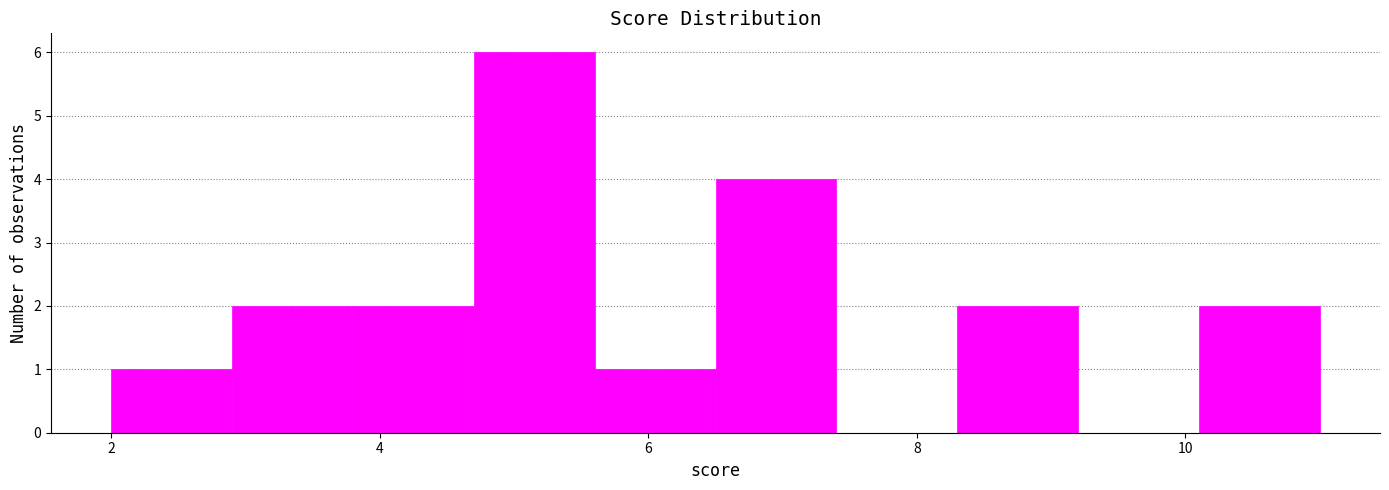

How tall is the bar that spans 5.6 to 6.5 on the x-axis? Neither the bar edges nor the heights are printed on the chart, so give them approximately, as read against the axes.

1